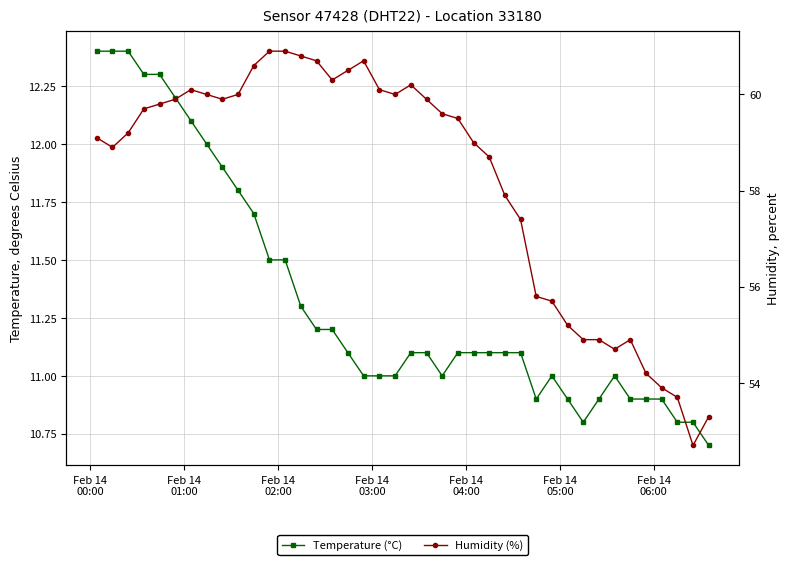

What is the maximum value for Temperature (°C)?

12.4